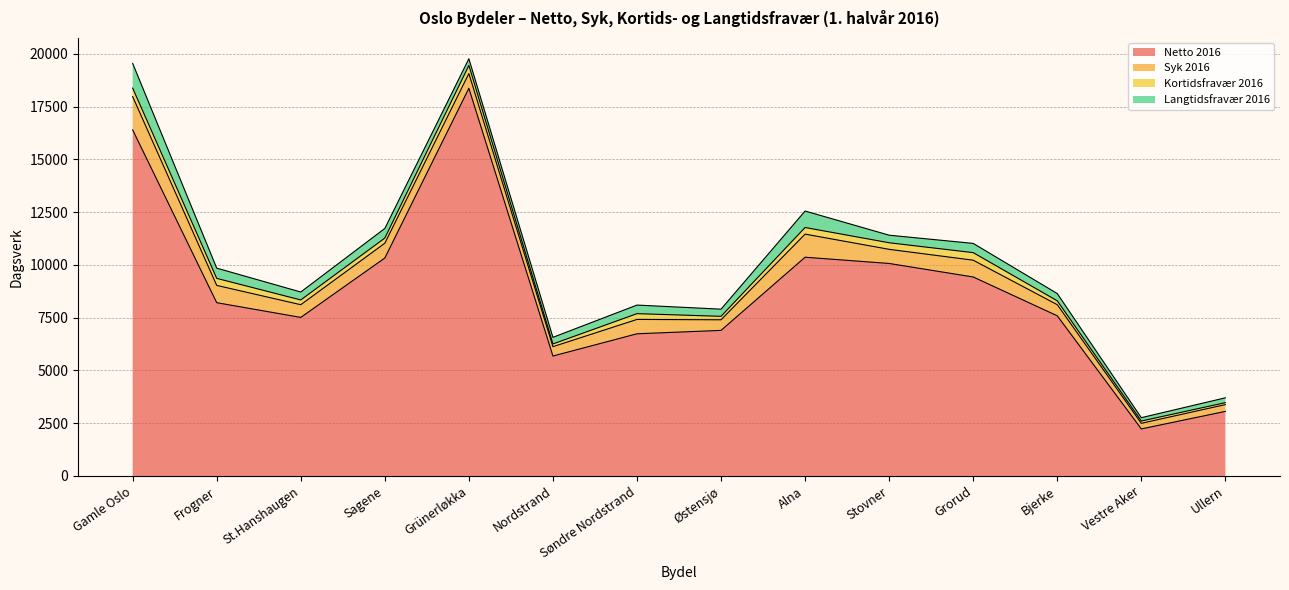

What is the difference between the maximum and minimum values in the Syk 2016 series?

1310.3